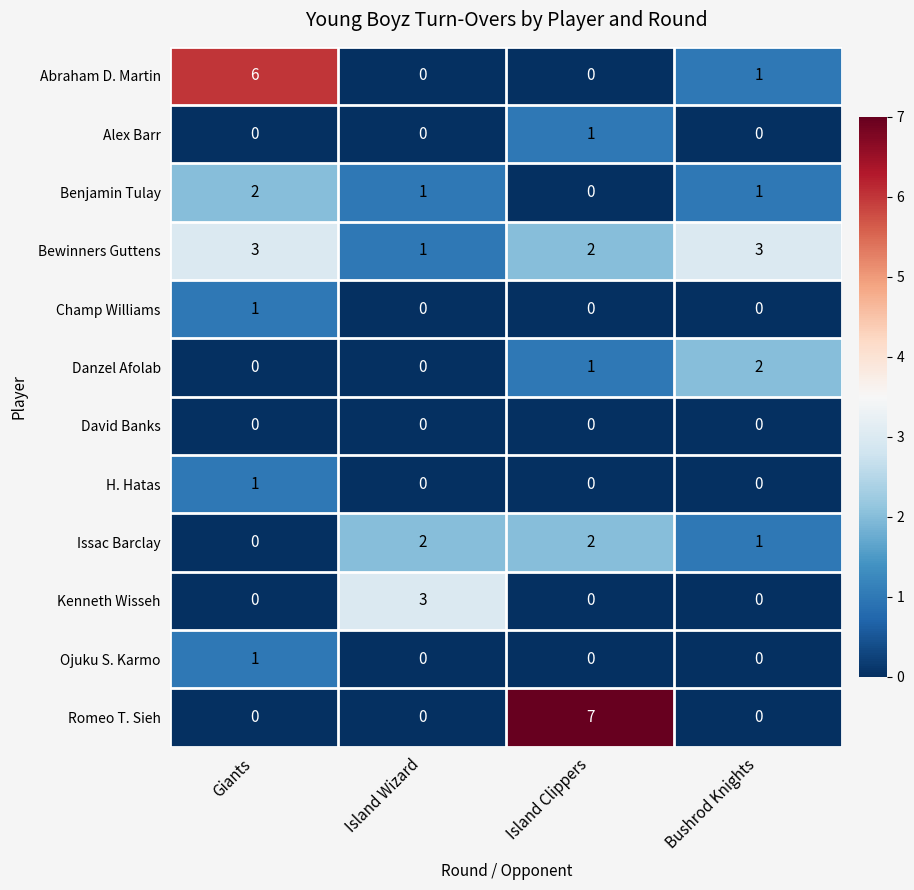

What is the sum of all Bewinners Guttens values?

9